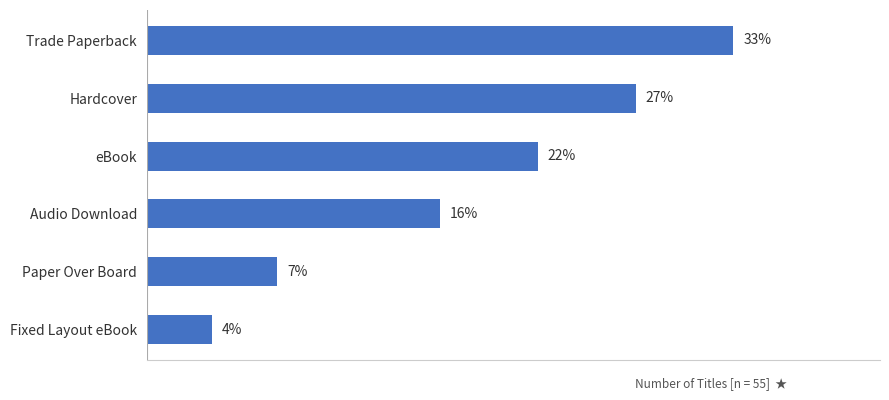

Are the bars horizontal?

Yes